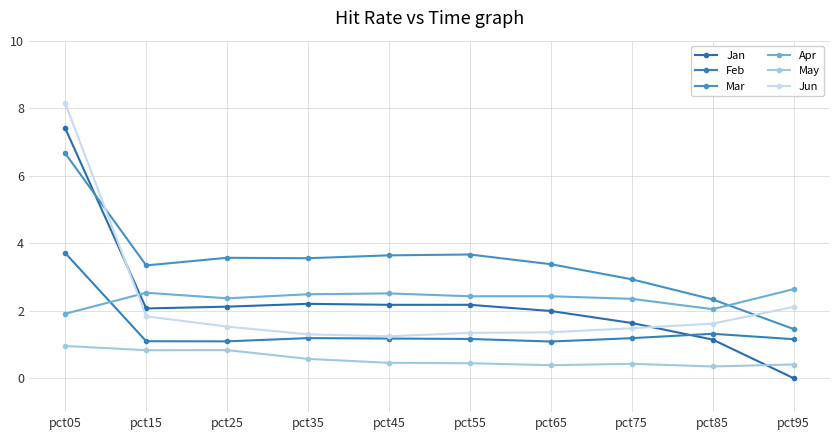

How many categories are shown in the chart?

10